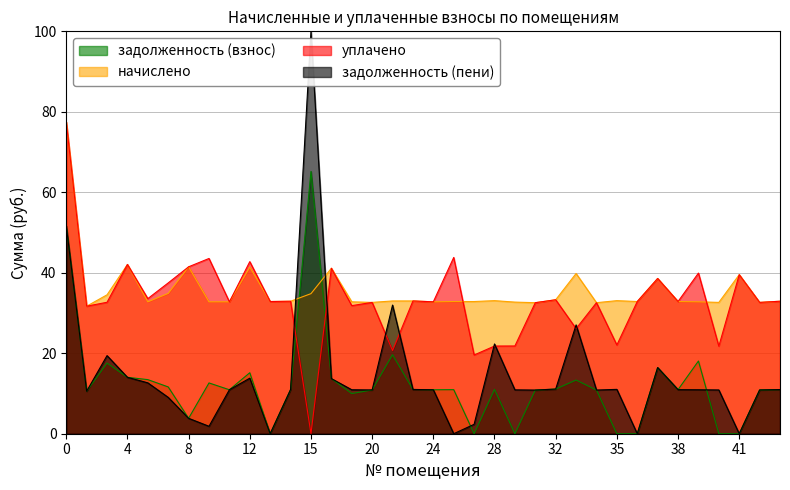

How many intersections are there between уплачено and задолженность (взнос)?

2